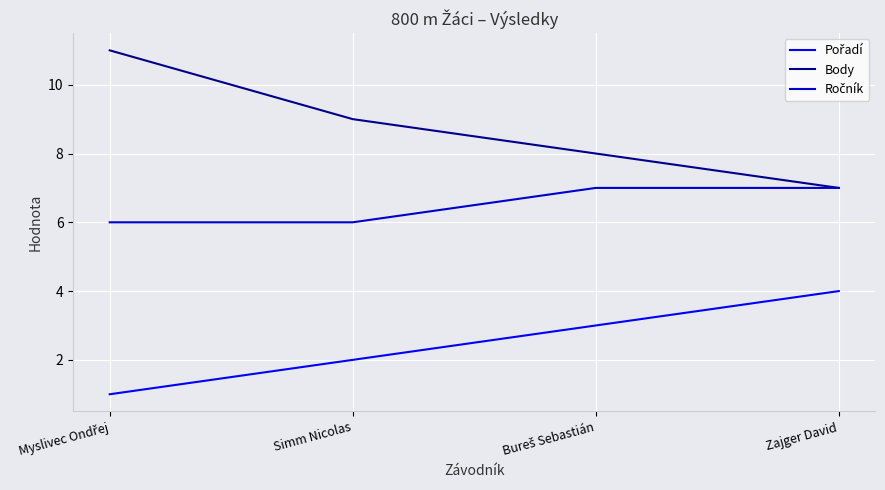

Which series has the widest spread of values?

Body